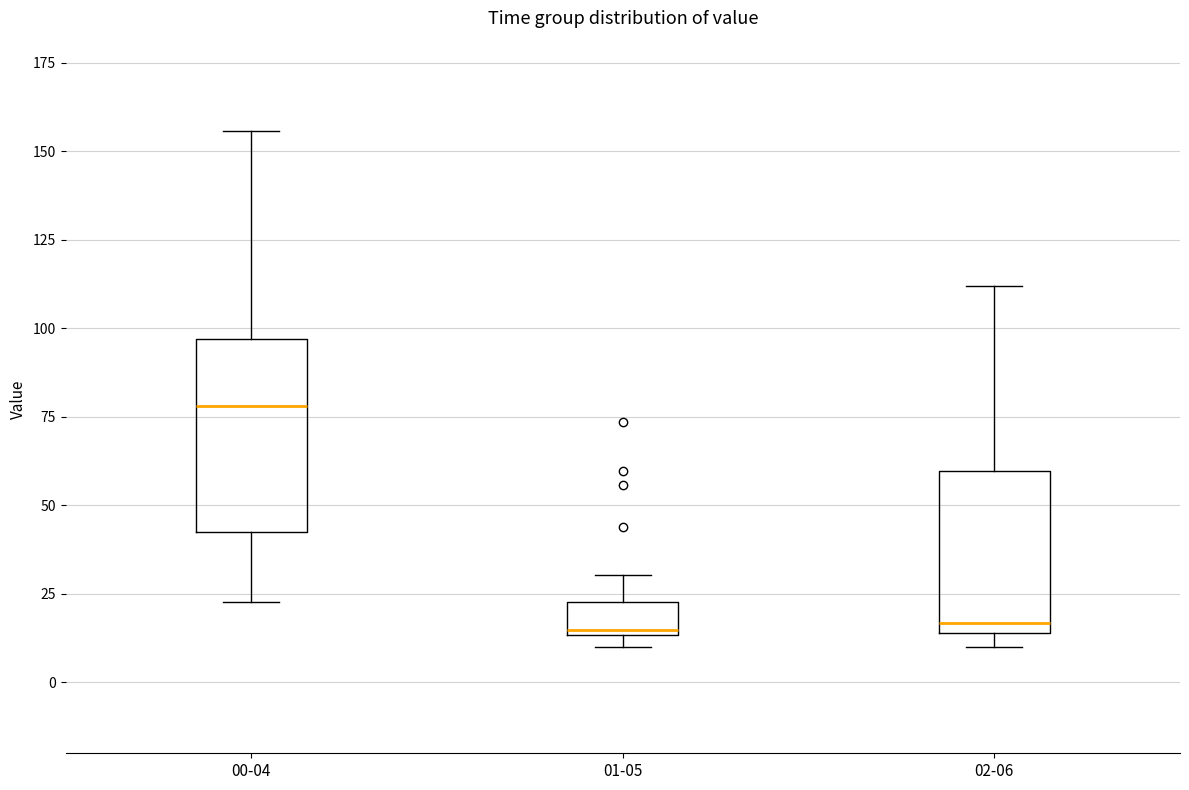

Comparing the boxes themselves (not the whiskers), which one is the tallest?

00-04